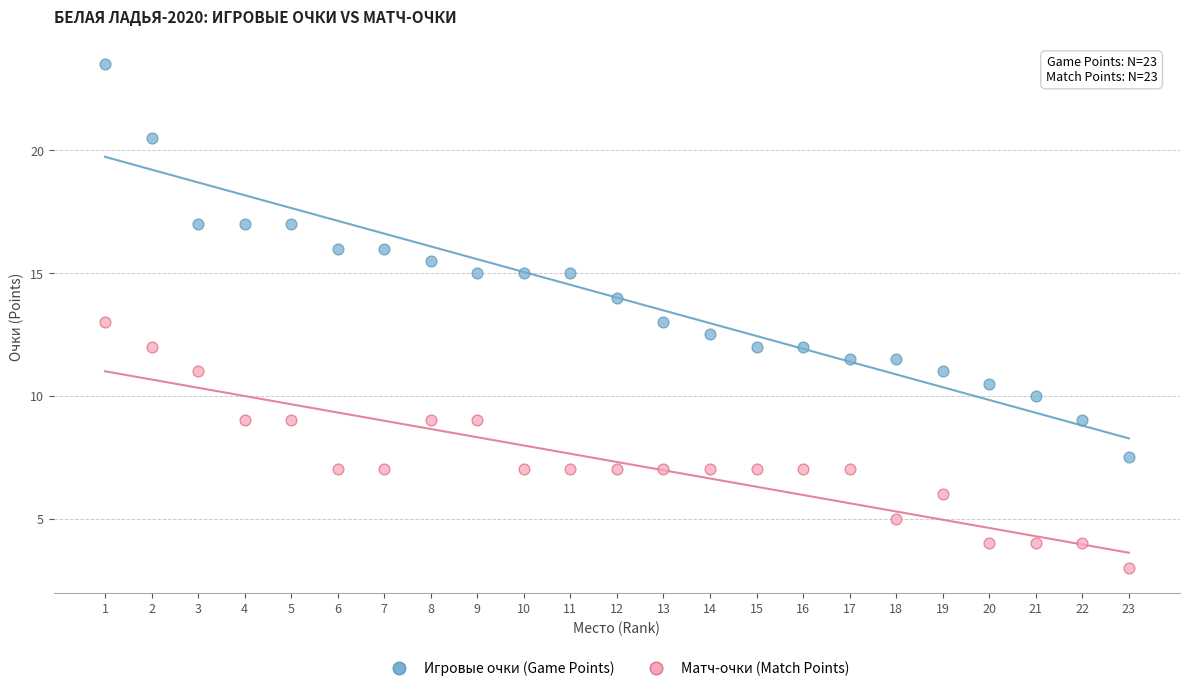

What are all the series names shown in the legend?

Игровые очки (Game Points), Матч-очки (Match Points)